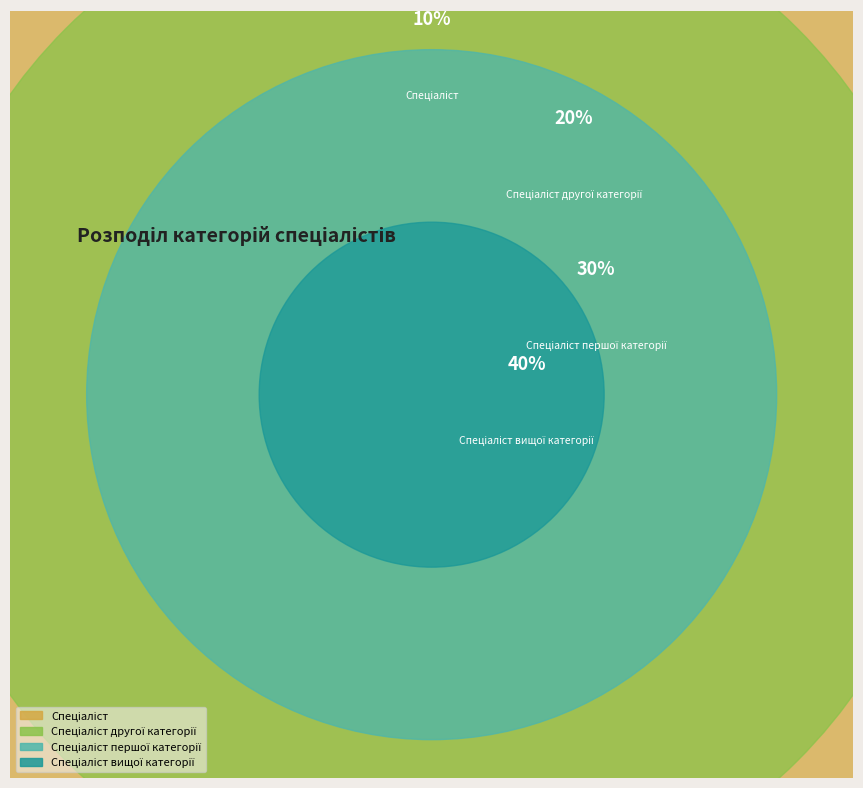

Count the number of slices in the pie.

4